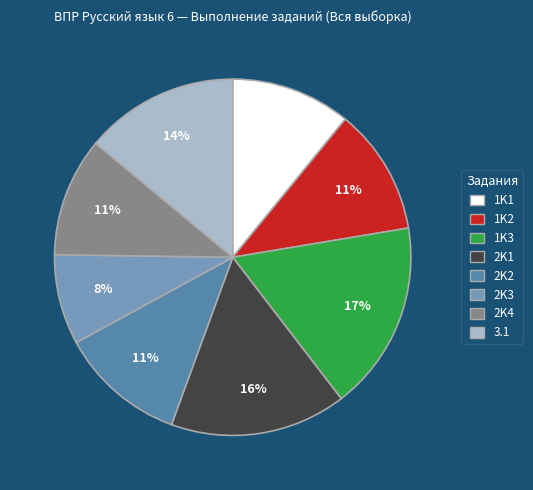

Is there a majority slice in this chart?

No